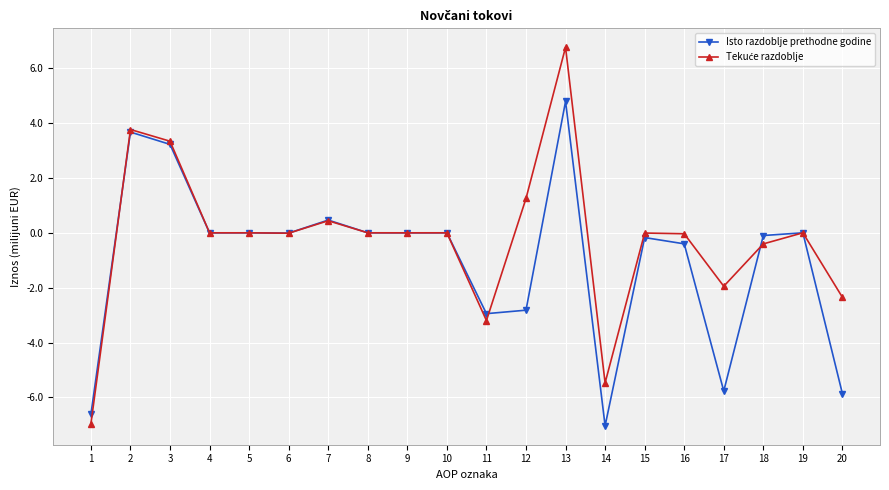

At which category is the sum across all series the highest?

13